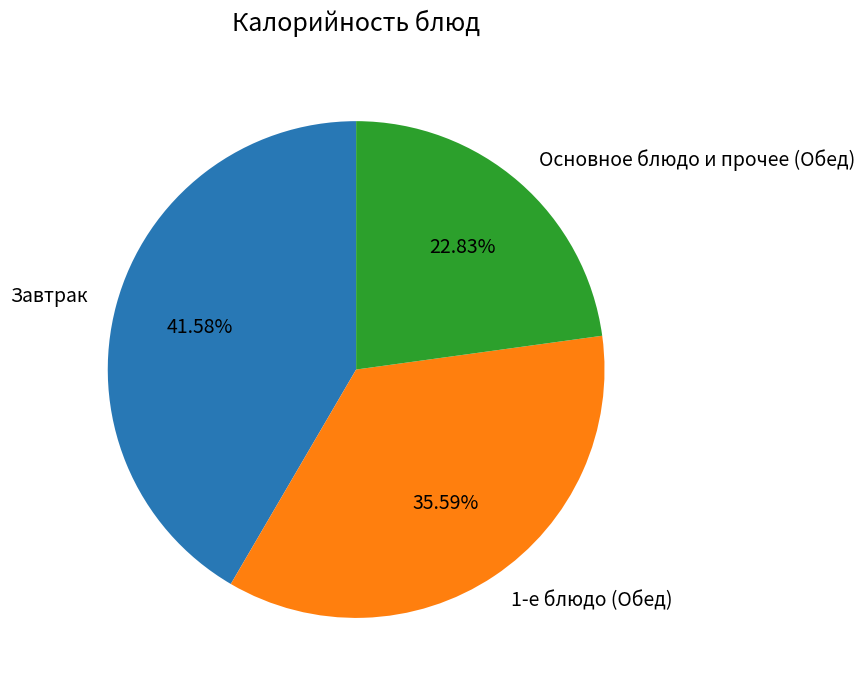

Which has a higher value, Завтрак or Основное блюдо и прочее (Обед)?

Завтрак